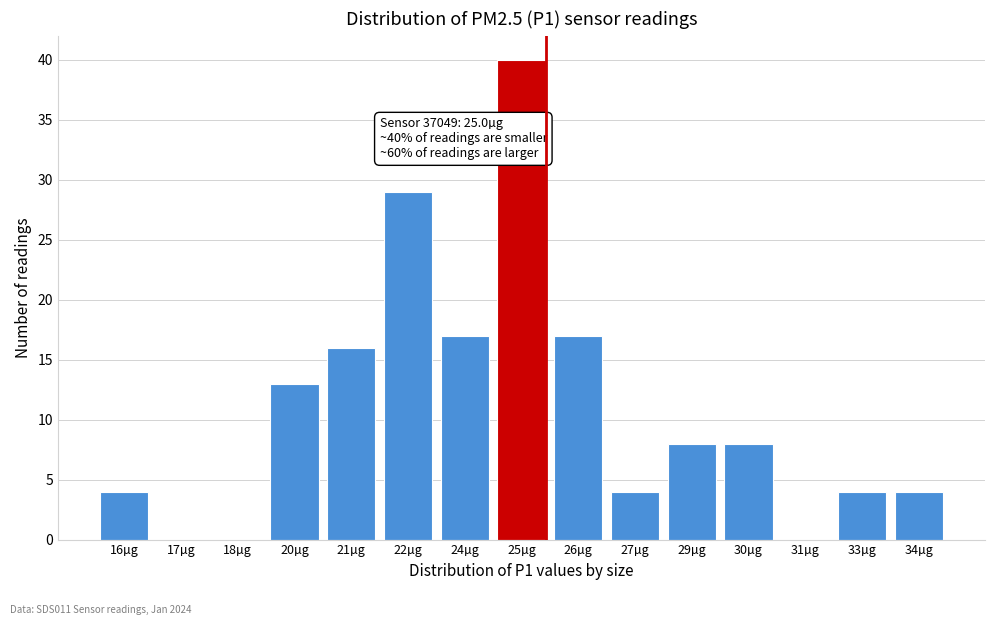

Reading left to right, list all the values displayed in this chart.

16µg=4	17µg=0	18µg=0	20µg=13	21µg=16	22µg=29	24µg=17	25µg=40	26µg=17	27µg=4	29µg=8	30µg=8	31µg=0	33µg=4	34µg=4